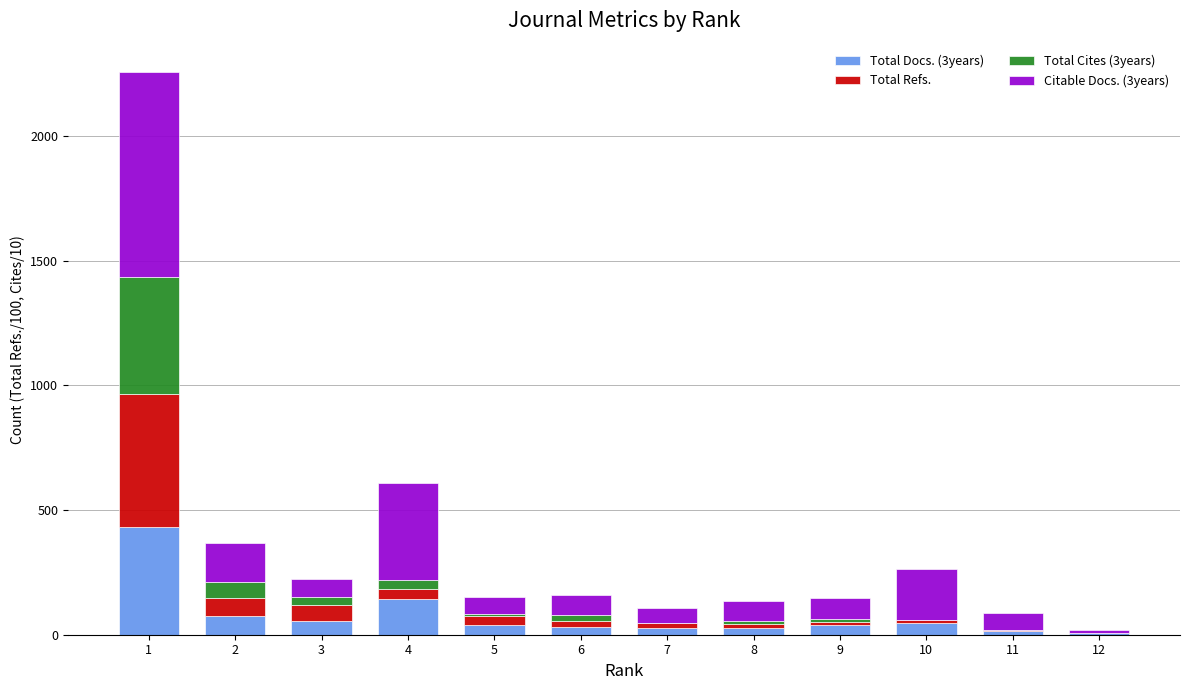

How many data points does each series have?

12